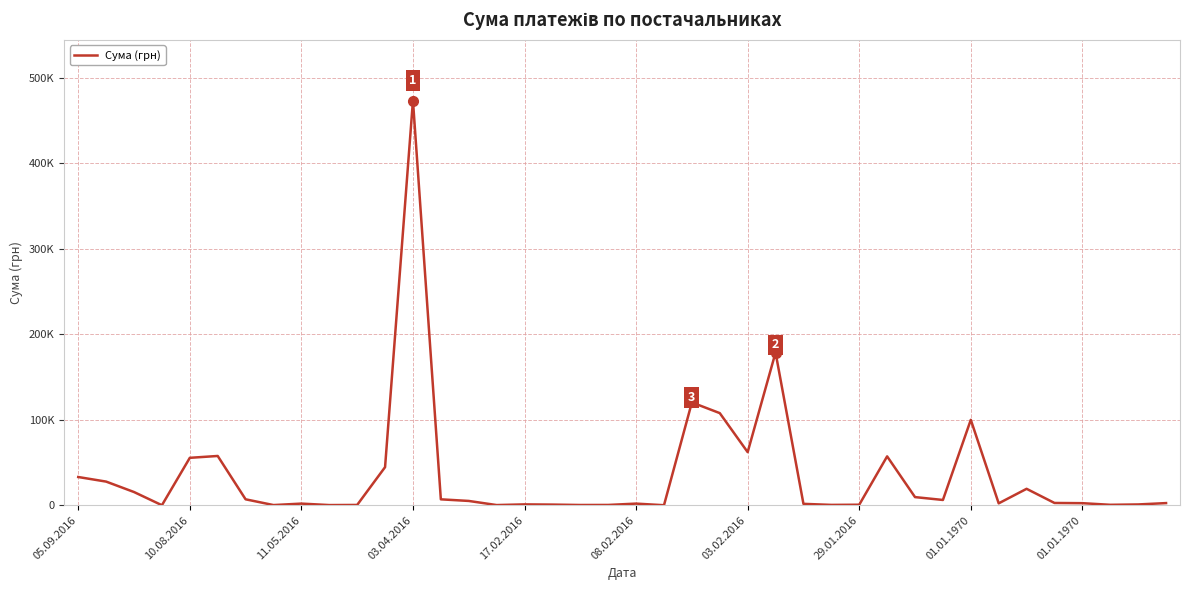

Does the chart have visible grid lines?

Yes